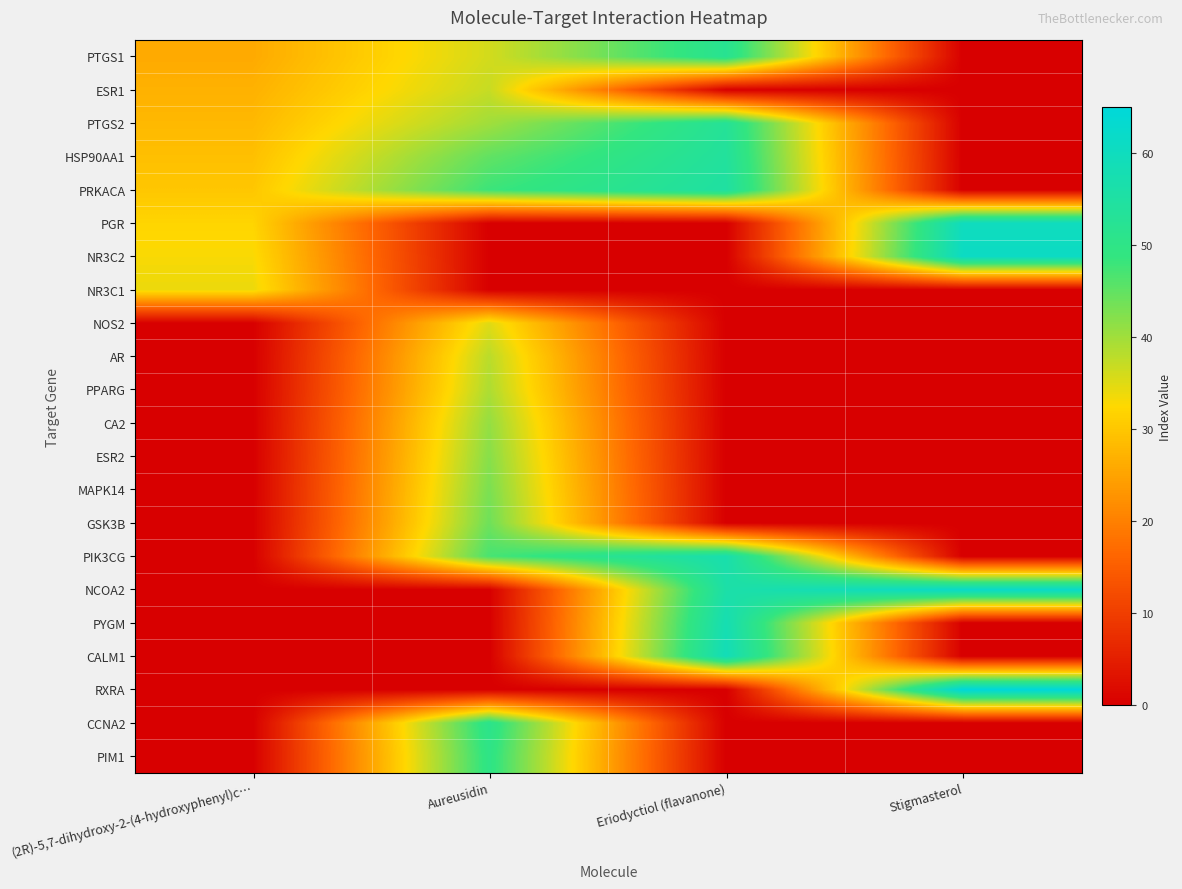

Reading left to right, extract all data points from this chart.

PTGS1: (2R)-5,7-dihydroxy-2-(4-hydroxyphenyl)c…=26	Aureusidin=36	Eriodyctiol (flavanone)=52	Stigmasterol=0
ESR1: (2R)-5,7-dihydroxy-2-(4-hydroxyphenyl)c…=27	Aureusidin=37	Eriodyctiol (flavanone)=0	Stigmasterol=0
PTGS2: (2R)-5,7-dihydroxy-2-(4-hydroxyphenyl)c…=28	Aureusidin=40	Eriodyctiol (flavanone)=53	Stigmasterol=0
HSP90AA1: (2R)-5,7-dihydroxy-2-(4-hydroxyphenyl)c…=29	Aureusidin=45	Eriodyctiol (flavanone)=54	Stigmasterol=0
PRKACA: (2R)-5,7-dihydroxy-2-(4-hydroxyphenyl)c…=30	Aureusidin=48	Eriodyctiol (flavanone)=55	Stigmasterol=0
PGR: (2R)-5,7-dihydroxy-2-(4-hydroxyphenyl)c…=32	Aureusidin=0	Eriodyctiol (flavanone)=0	Stigmasterol=60
NR3C2: (2R)-5,7-dihydroxy-2-(4-hydroxyphenyl)c…=33	Aureusidin=0	Eriodyctiol (flavanone)=0	Stigmasterol=61
NR3C1: (2R)-5,7-dihydroxy-2-(4-hydroxyphenyl)c…=34	Aureusidin=0	Eriodyctiol (flavanone)=0	Stigmasterol=0
NOS2: (2R)-5,7-dihydroxy-2-(4-hydroxyphenyl)c…=0	Aureusidin=35	Eriodyctiol (flavanone)=0	Stigmasterol=0
AR: (2R)-5,7-dihydroxy-2-(4-hydroxyphenyl)c…=0	Aureusidin=38	Eriodyctiol (flavanone)=0	Stigmasterol=0
PPARG: (2R)-5,7-dihydroxy-2-(4-hydroxyphenyl)c…=0	Aureusidin=39	Eriodyctiol (flavanone)=0	Stigmasterol=0
CA2: (2R)-5,7-dihydroxy-2-(4-hydroxyphenyl)c…=0	Aureusidin=41	Eriodyctiol (flavanone)=0	Stigmasterol=0
ESR2: (2R)-5,7-dihydroxy-2-(4-hydroxyphenyl)c…=0	Aureusidin=42	Eriodyctiol (flavanone)=0	Stigmasterol=0
MAPK14: (2R)-5,7-dihydroxy-2-(4-hydroxyphenyl)c…=0	Aureusidin=43	Eriodyctiol (flavanone)=0	Stigmasterol=0
GSK3B: (2R)-5,7-dihydroxy-2-(4-hydroxyphenyl)c…=0	Aureusidin=44	Eriodyctiol (flavanone)=0	Stigmasterol=0
PIK3CG: (2R)-5,7-dihydroxy-2-(4-hydroxyphenyl)c…=0	Aureusidin=47	Eriodyctiol (flavanone)=57	Stigmasterol=0
NCOA2: (2R)-5,7-dihydroxy-2-(4-hydroxyphenyl)c…=0	Aureusidin=0	Eriodyctiol (flavanone)=56	Stigmasterol=62
PYGM: (2R)-5,7-dihydroxy-2-(4-hydroxyphenyl)c…=0	Aureusidin=0	Eriodyctiol (flavanone)=58	Stigmasterol=0
CALM1: (2R)-5,7-dihydroxy-2-(4-hydroxyphenyl)c…=0	Aureusidin=0	Eriodyctiol (flavanone)=59	Stigmasterol=0
RXRA: (2R)-5,7-dihydroxy-2-(4-hydroxyphenyl)c…=0	Aureusidin=0	Eriodyctiol (flavanone)=0	Stigmasterol=65
CCNA2: (2R)-5,7-dihydroxy-2-(4-hydroxyphenyl)c…=0	Aureusidin=51	Eriodyctiol (flavanone)=0	Stigmasterol=0
PIM1: (2R)-5,7-dihydroxy-2-(4-hydroxyphenyl)c…=0	Aureusidin=50	Eriodyctiol (flavanone)=0	Stigmasterol=0